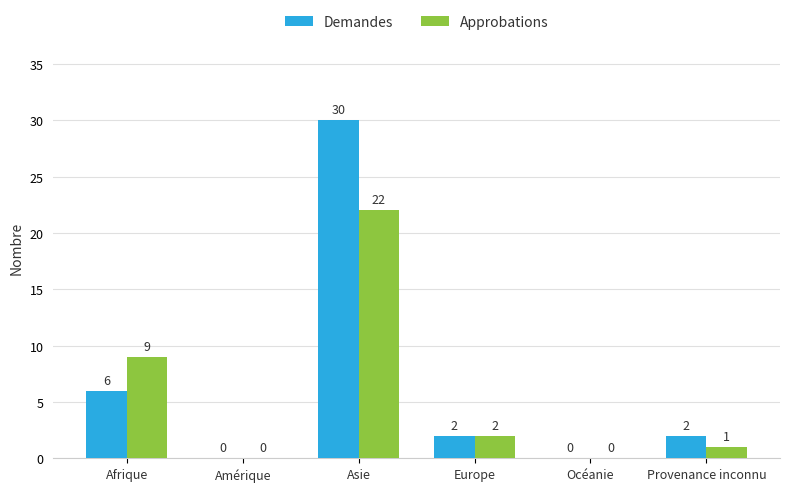

What is the average value of the Approbations series?

6